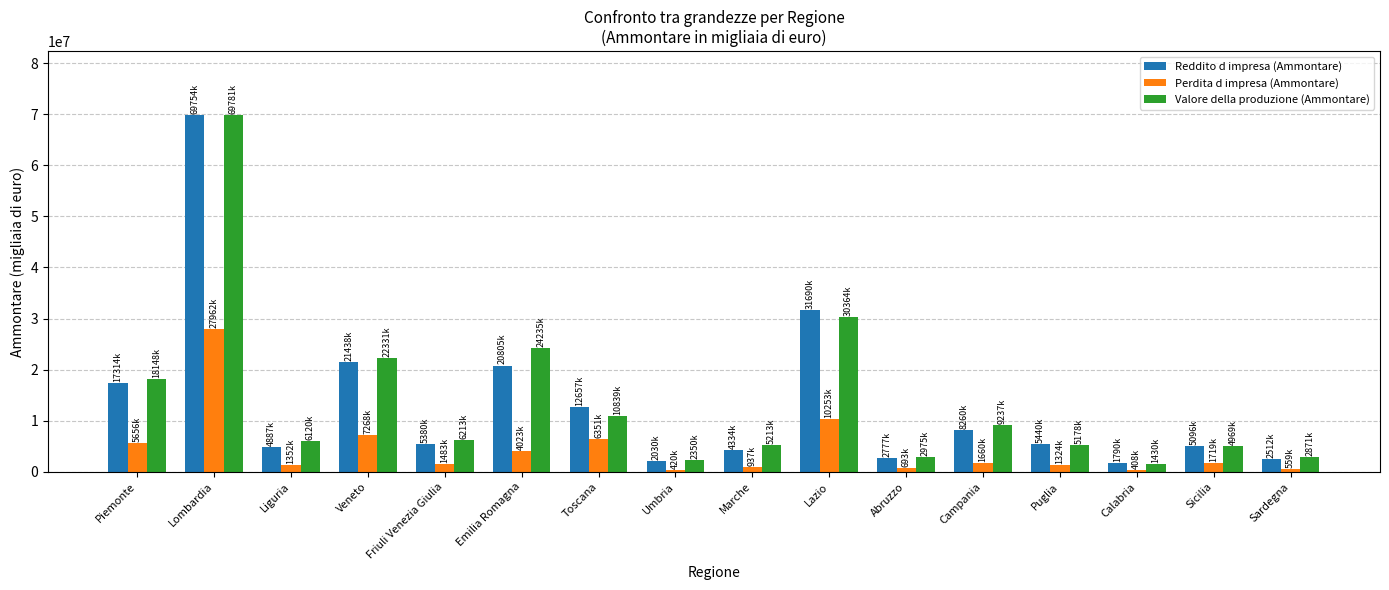

What is the lowest value of the Perdita d impresa (Ammontare) series?

408479